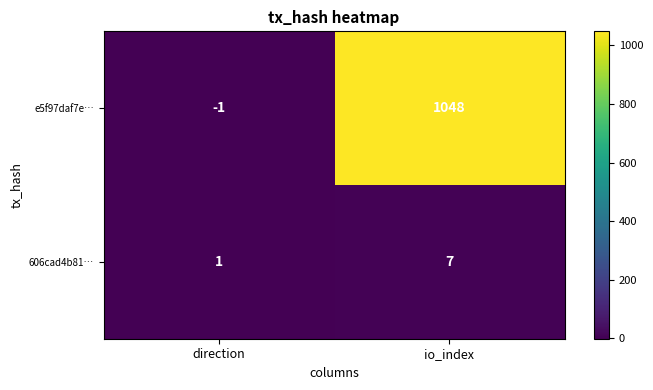

List the series in order of their peak value, highest first.

e5f97daf7e…, 606cad4b81…